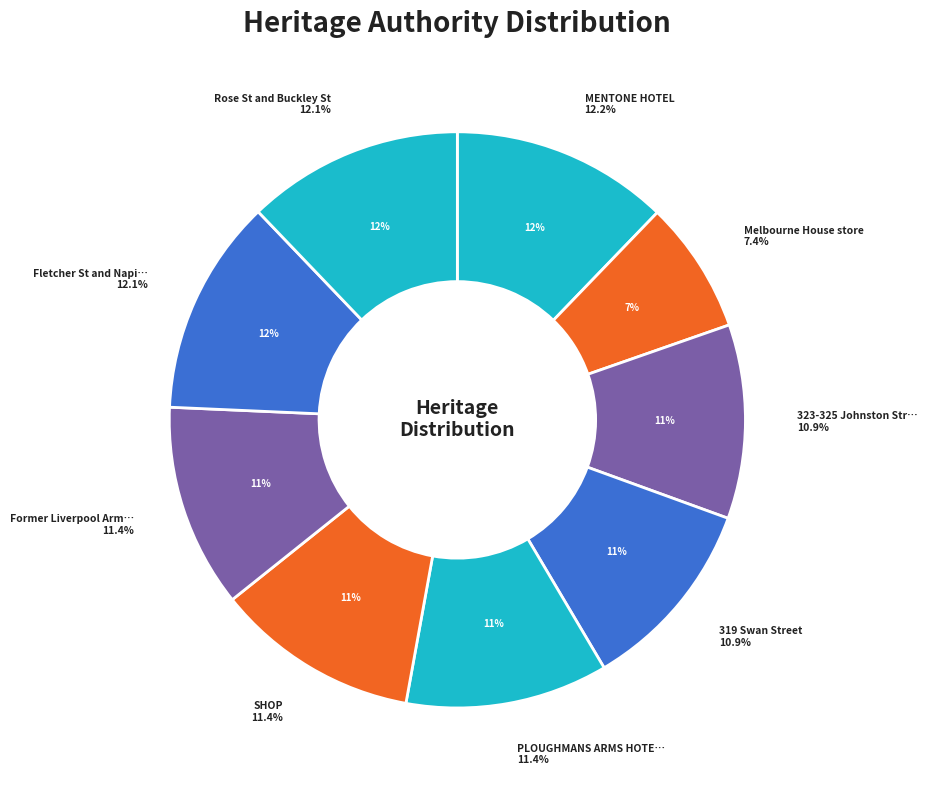

Between 323-325 Johnston Street and Former Liverpool Arms Hotel, which is larger?

Former Liverpool Arms Hotel